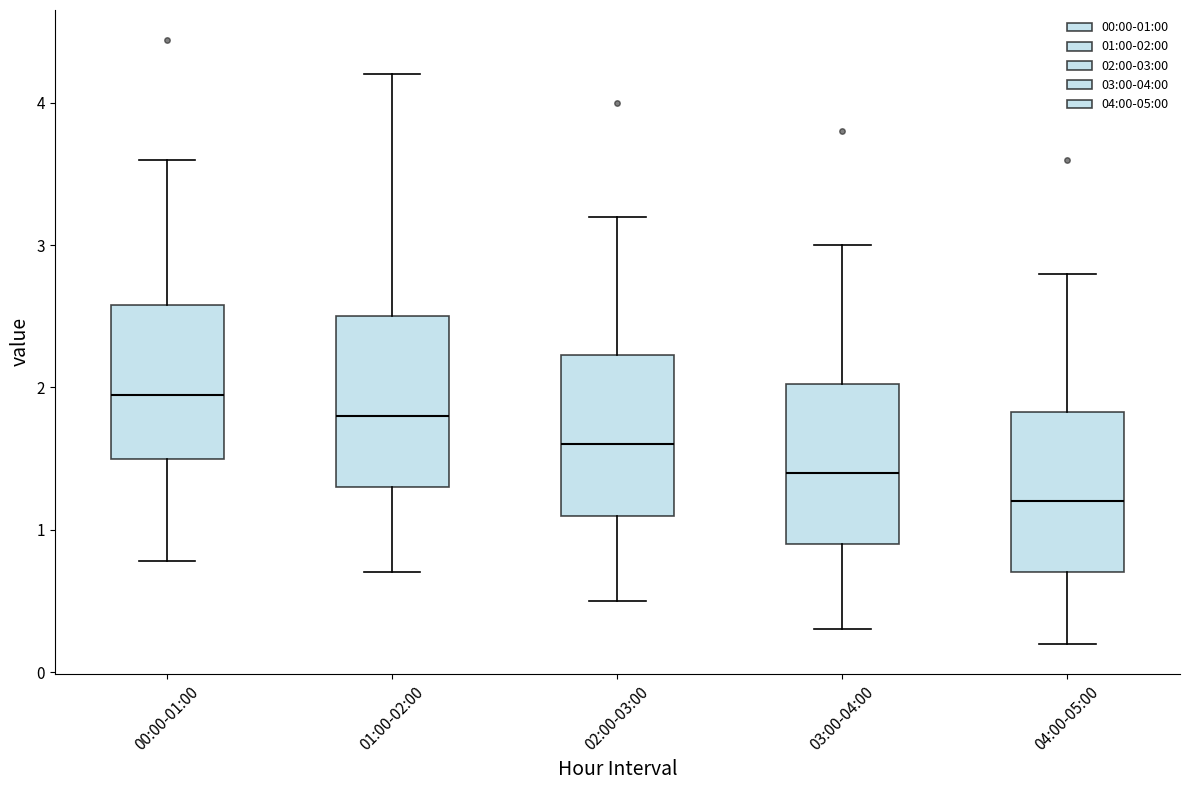

Which box's median line is the lowest?

04:00-05:00